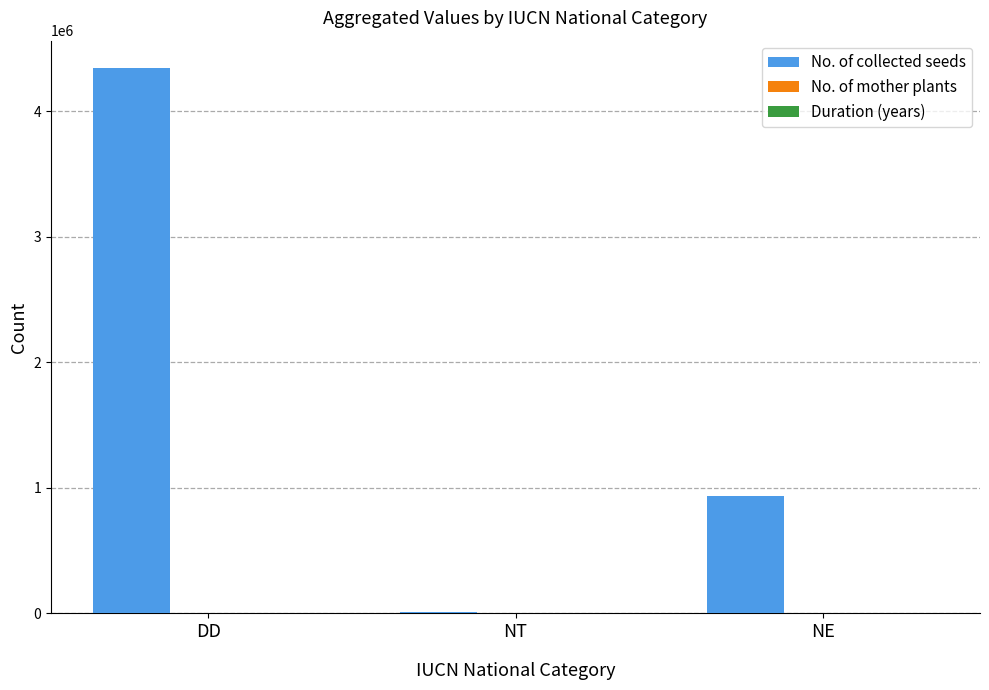

True or false: No. of collected seeds has a value of 938000 at NE.

True